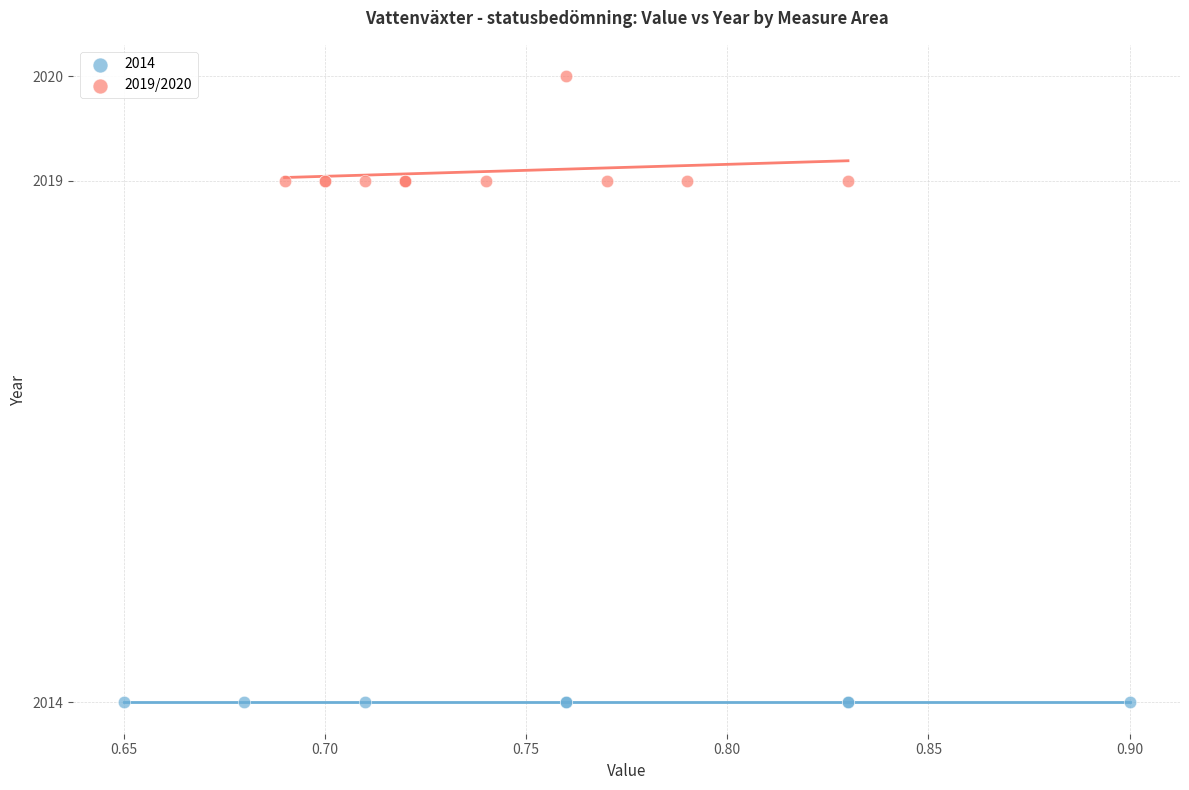

Which series contains the lowest Y value?

2014